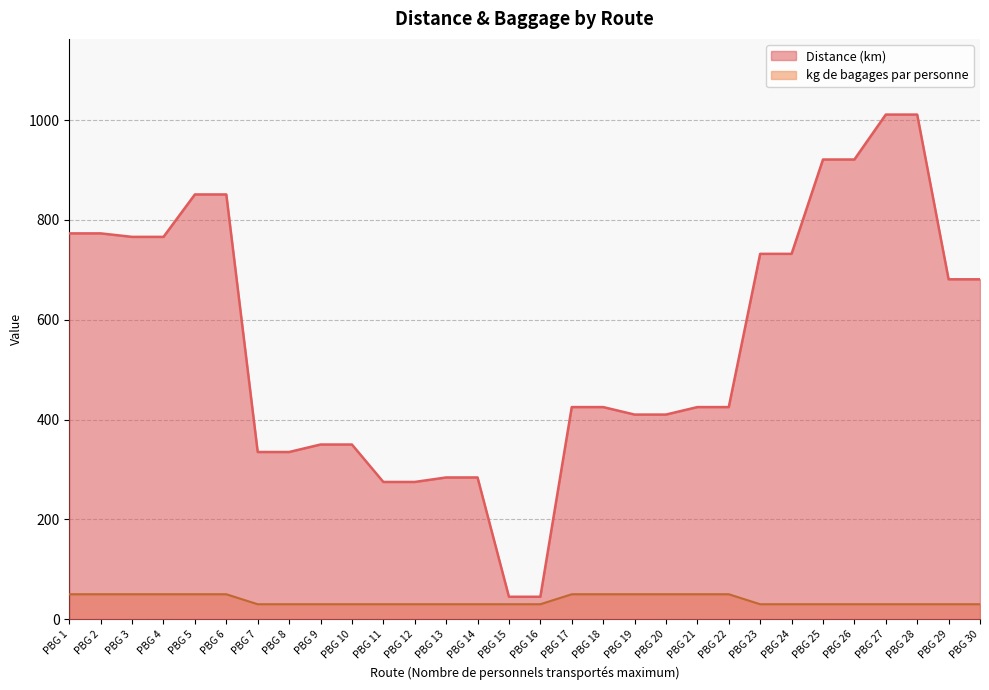

At which category is the sum across all series the highest?

PBG 27